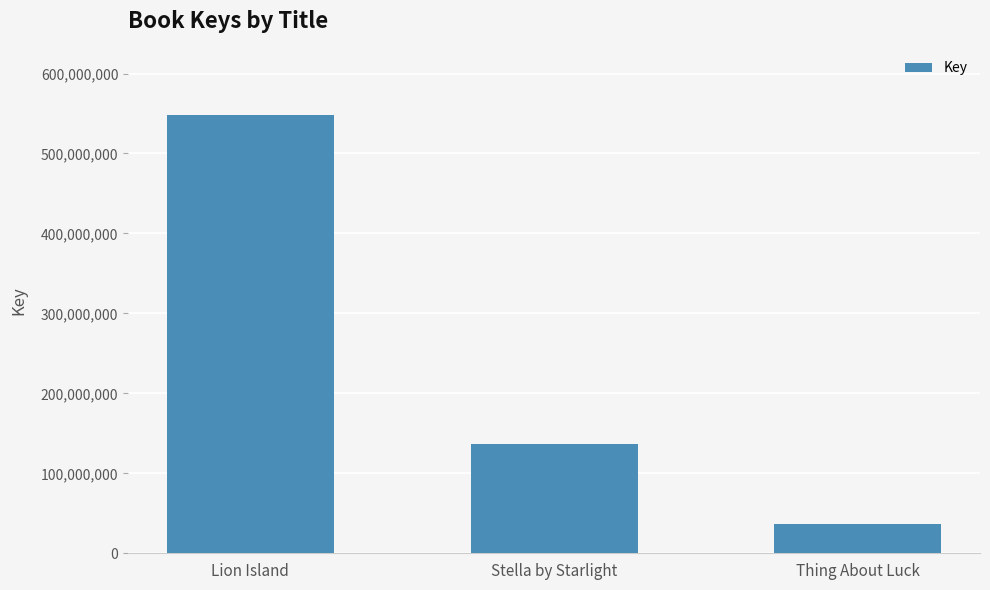

Does the chart contain stacked bars?

No